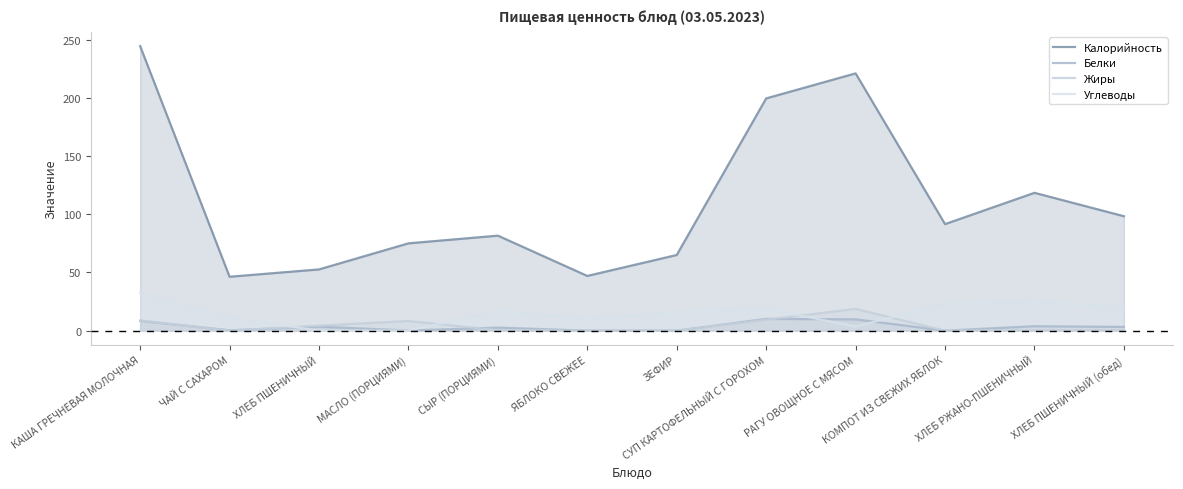

At which category does Калорийность reach its first local peak?

СЫР (ПОРЦИЯМИ)